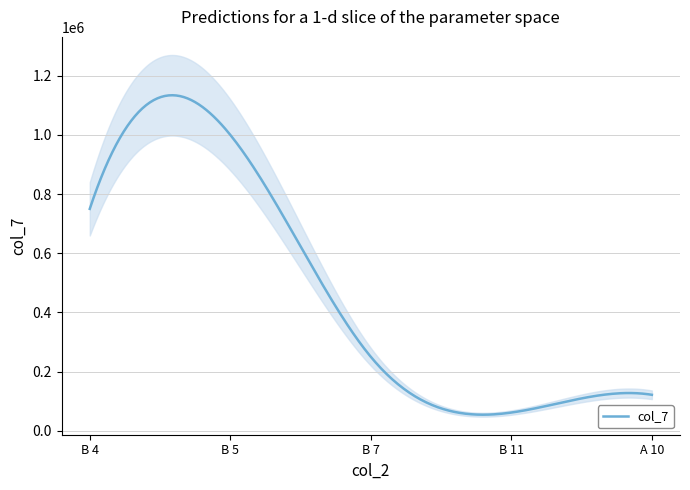

Is this an area chart (filled region under the line)?

No